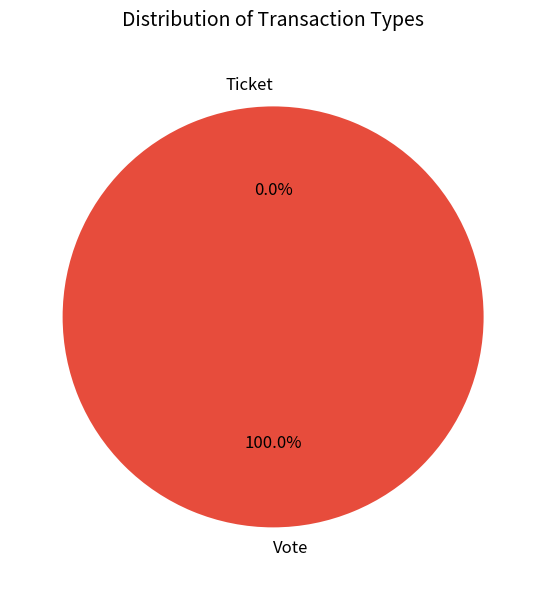

Does Ticket represent more than half of the total?

No